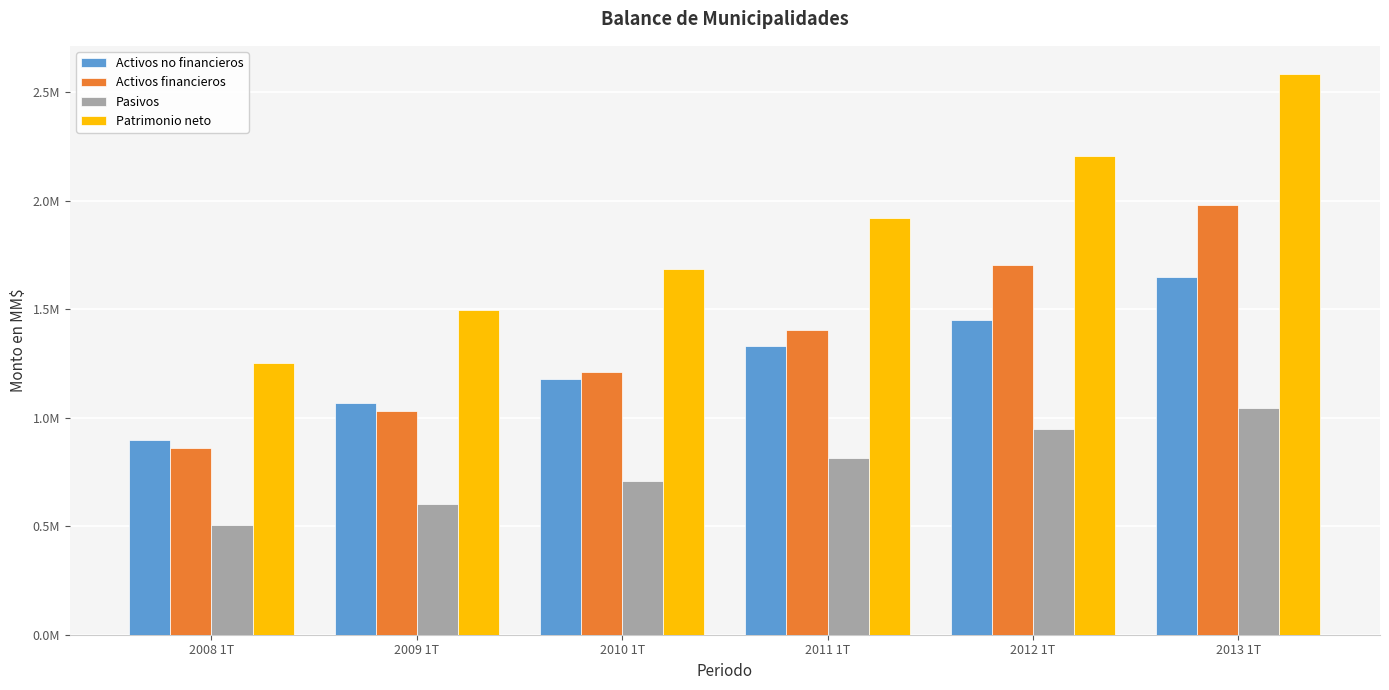

Where does the Pasivos series first go above 816184?

2011 1T